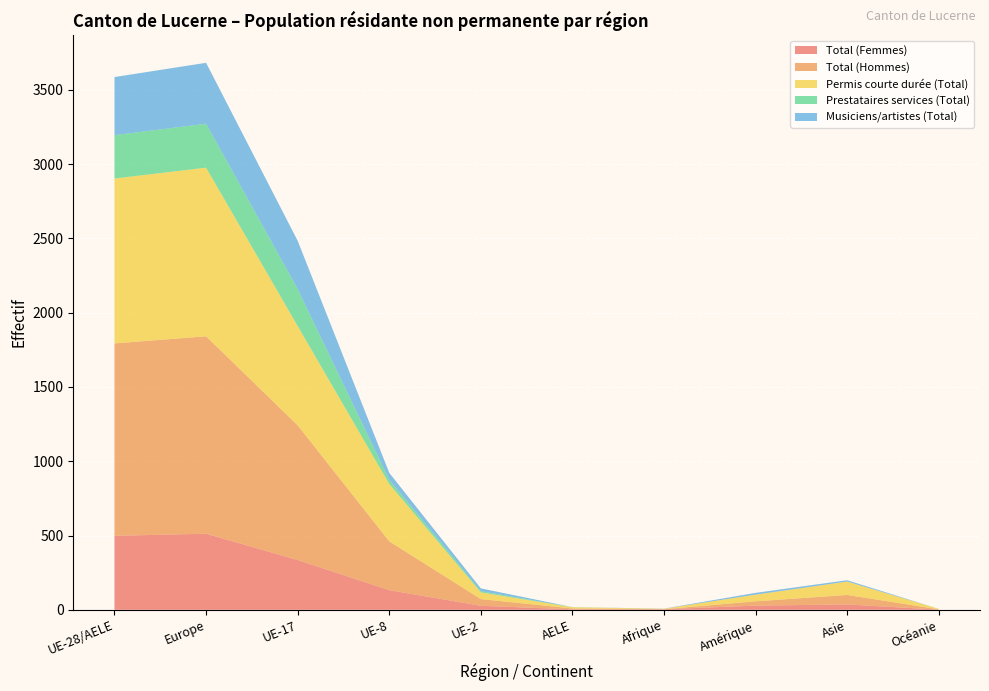

Reading right to left, transcribe all the data shown in this chart.

Total (Femmes): Océanie=1	Asie=36	Amérique=28	Afrique=4	AELE=3	UE-2=27	UE-8=132	UE-17=335	Europe=512	UE-28/AELE=498
Total (Hommes): Océanie=2	Asie=64	Amérique=29	Afrique=0	AELE=6	UE-2=45	UE-8=329	UE-17=907	Europe=1329	UE-28/AELE=1295
Permis courte durée (Total): Océanie=3	Asie=90	Amérique=45	Afrique=3	AELE=8	UE-2=45	UE-8=386	UE-17=668	Europe=1135	UE-28/AELE=1110
Prestataires services (Total): Océanie=0	Asie=0	Amérique=0	Afrique=0	AELE=1	UE-2=8	UE-8=28	UE-17=249	Europe=296	UE-28/AELE=292
Musiciens/artistes (Total): Océanie=0	Asie=9	Amérique=12	Afrique=1	AELE=0	UE-2=19	UE-8=47	UE-17=325	Europe=410	UE-28/AELE=391